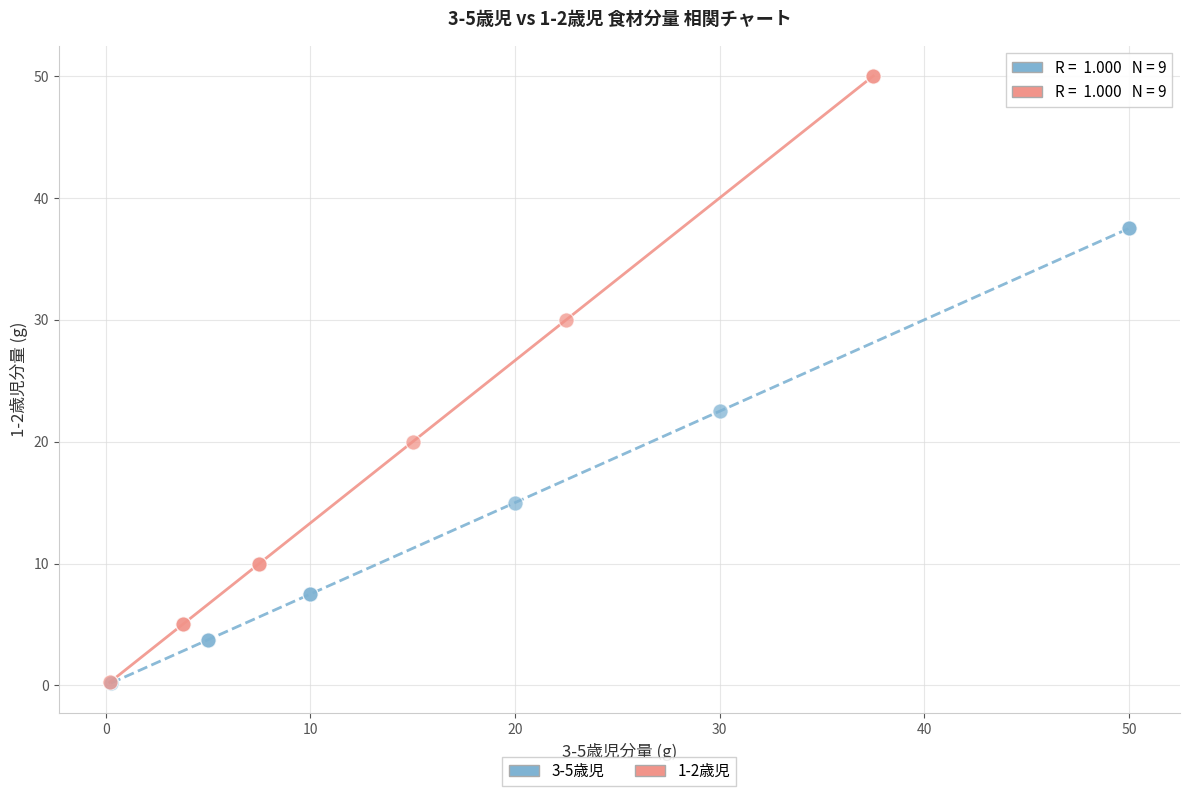

Which series contains the highest Y value?

1-2歳児